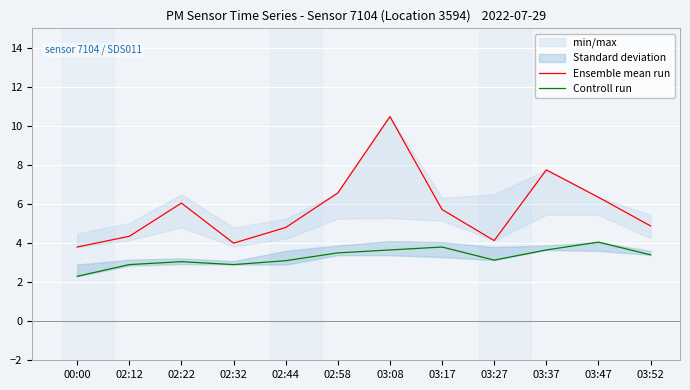

True or false: Controll run and Ensemble mean run cross at least once.

False